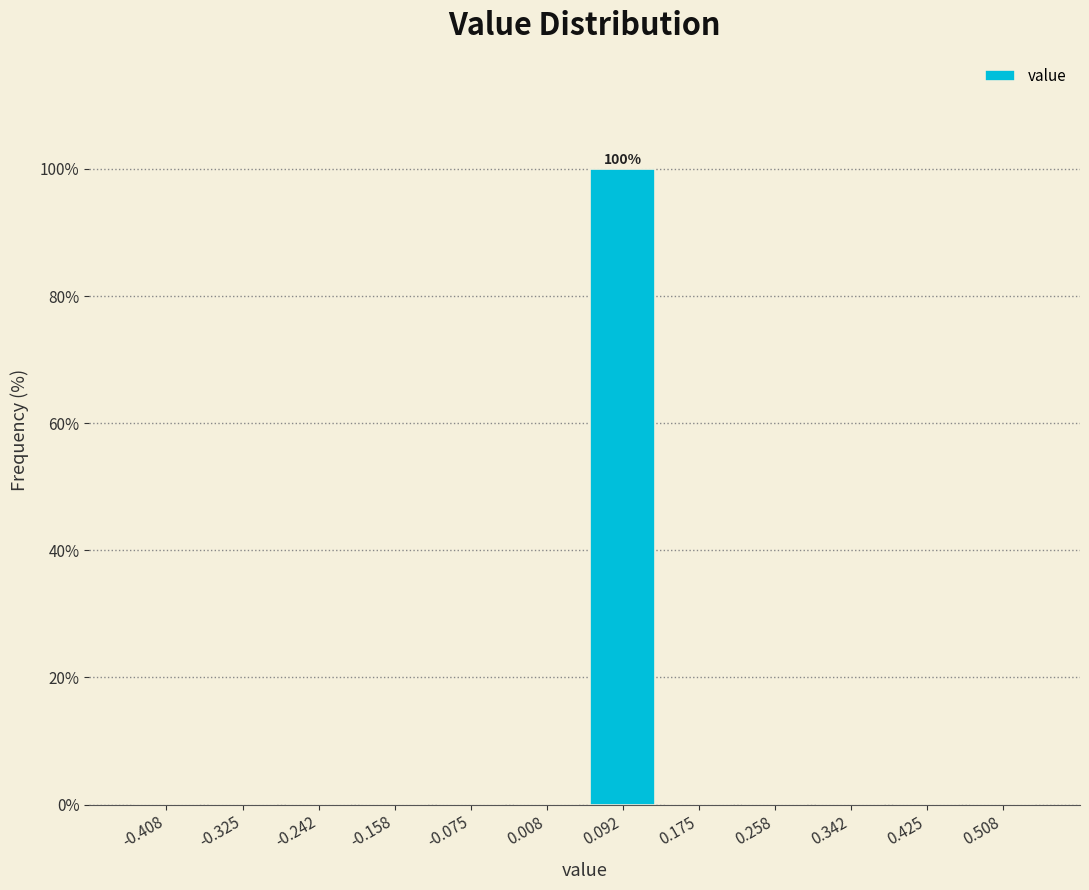

Over which range of the x-axis is the bar tallest?

0.05 to 0.13